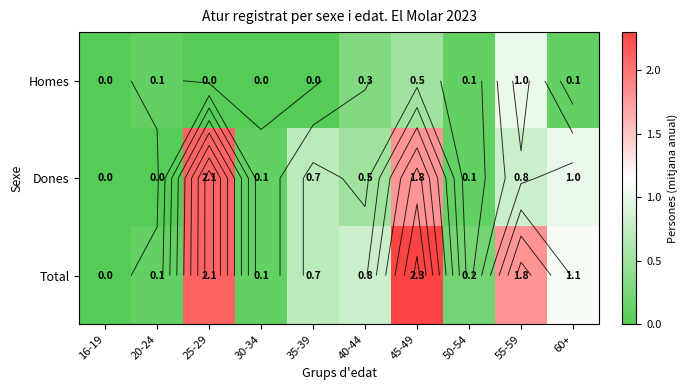

What is the total value across all series at 35-39?

1.4